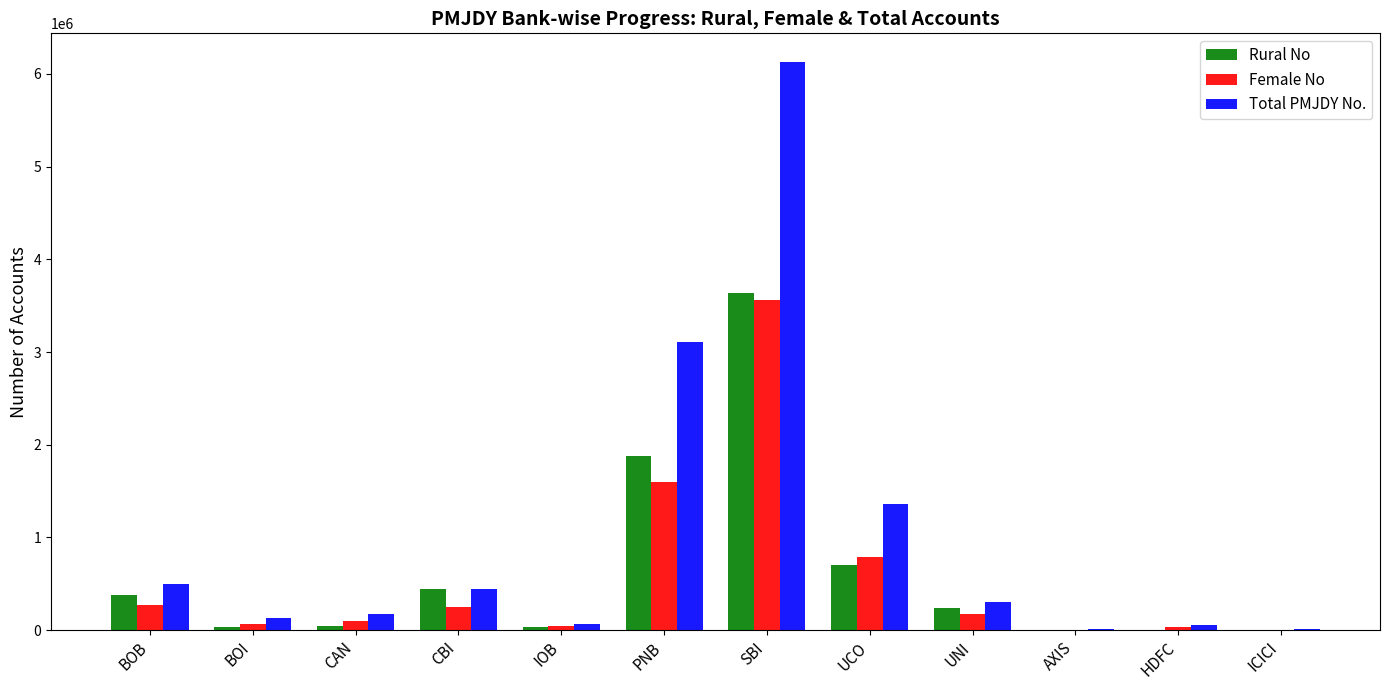

At which category is the sum across all series the highest?

SBI